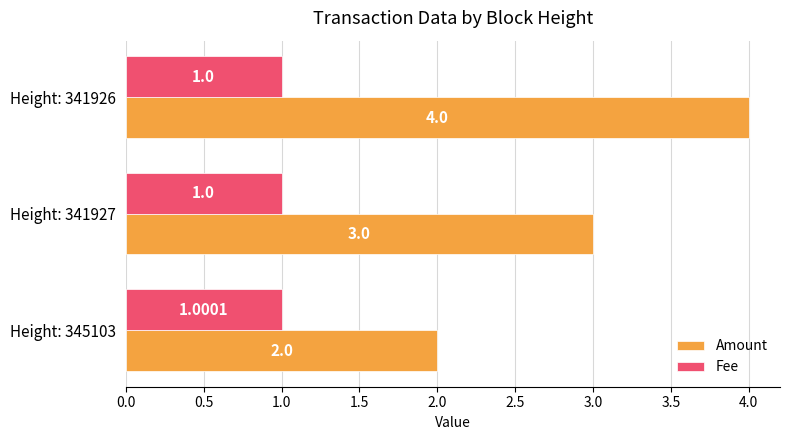

Which series has the largest total across all categories?

Amount